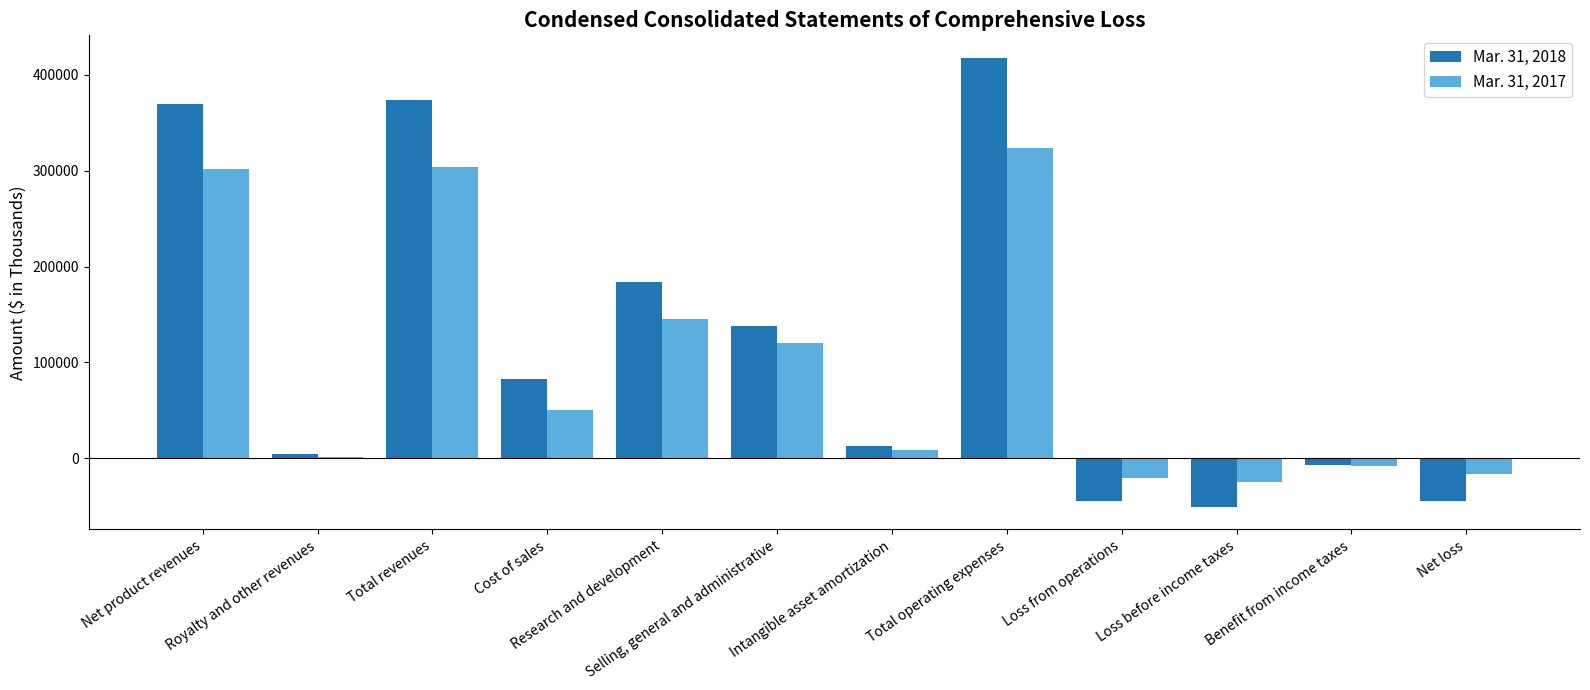

What is the sum of the Mar. 31, 2017 values at Loss before income taxes and Net loss?

-40596